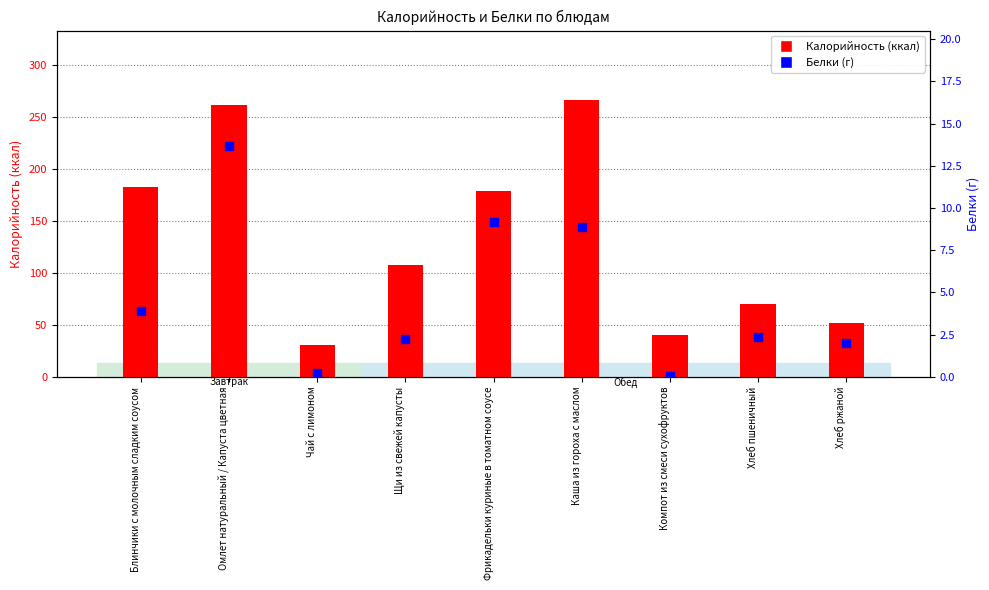

Which series has the largest total across all categories?

Калорийность (ккал)